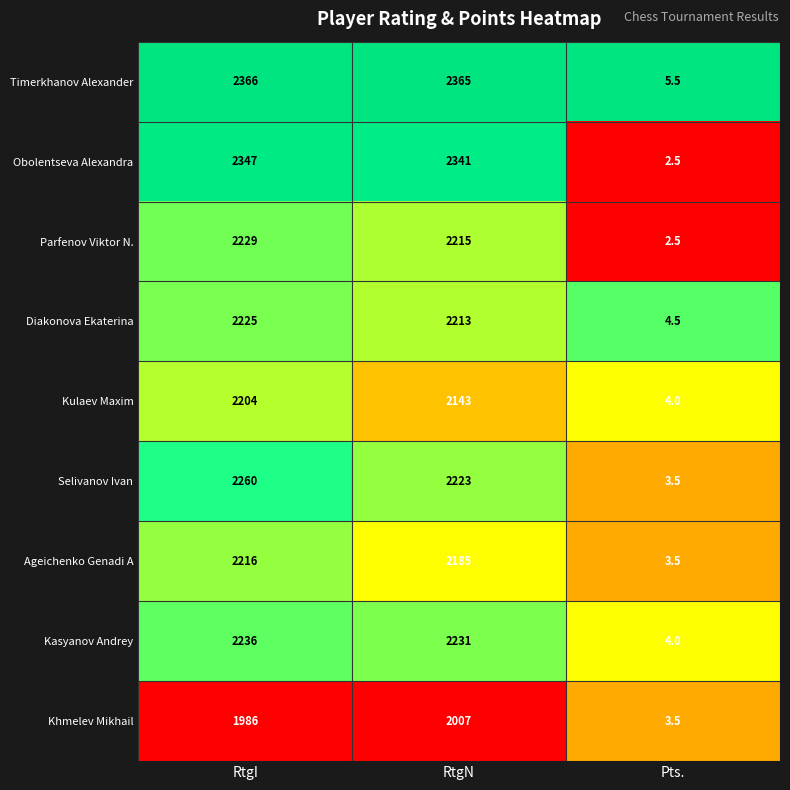

What is the approximate value of Khmelev Mikhail at RtgN?

2007.0